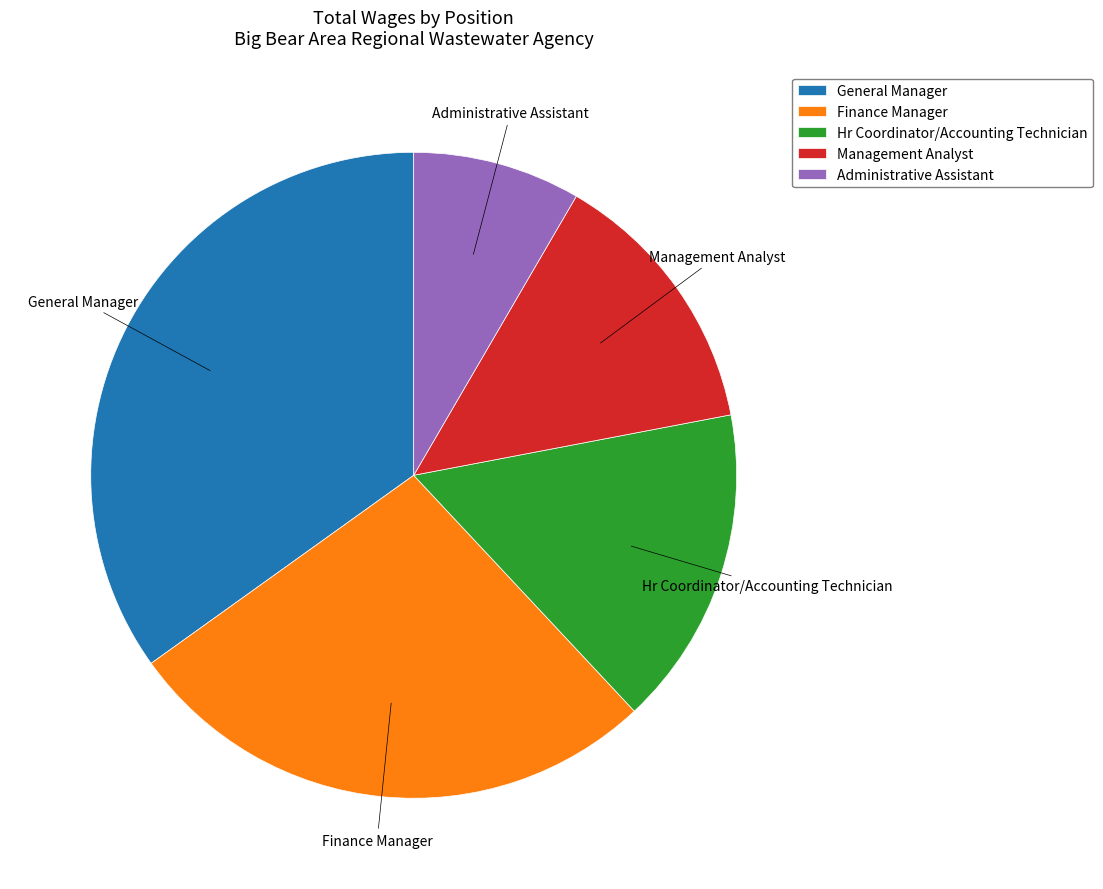

Rank the categories by value from highest to lowest.

General Manager, Finance Manager, Hr Coordinator/Accounting Technician, Management Analyst, Administrative Assistant